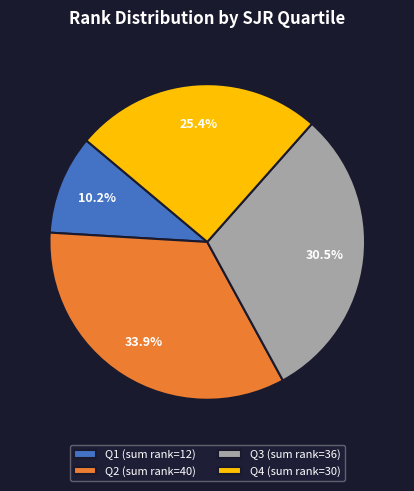

What portion of the pie excludes Q3?

69.5%